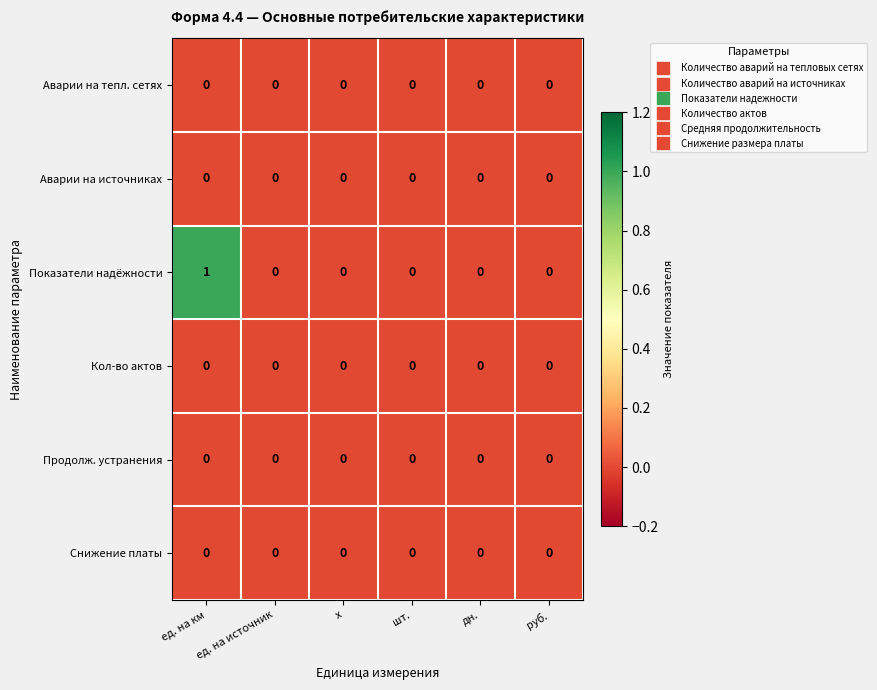

At how many categories does at least one series exceed 0?

1